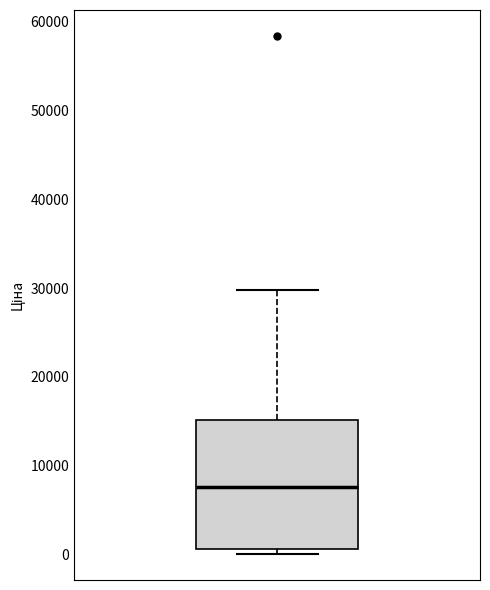

Where does the median line of the box sit on the y-axis? The values are not printed on the chart, so give them approximately, as read against the axis.

8000